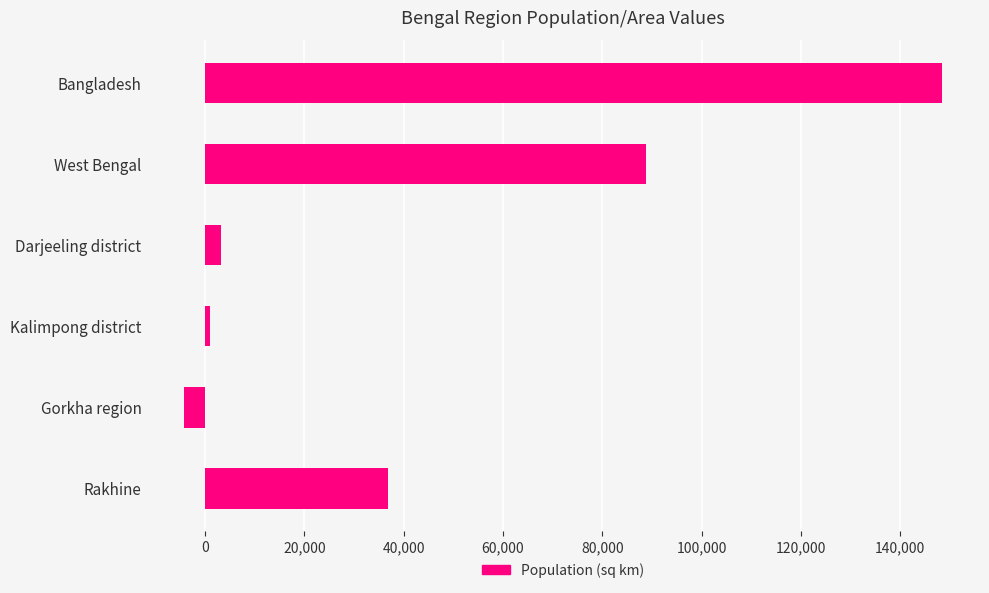

How many bars are there in total?

6